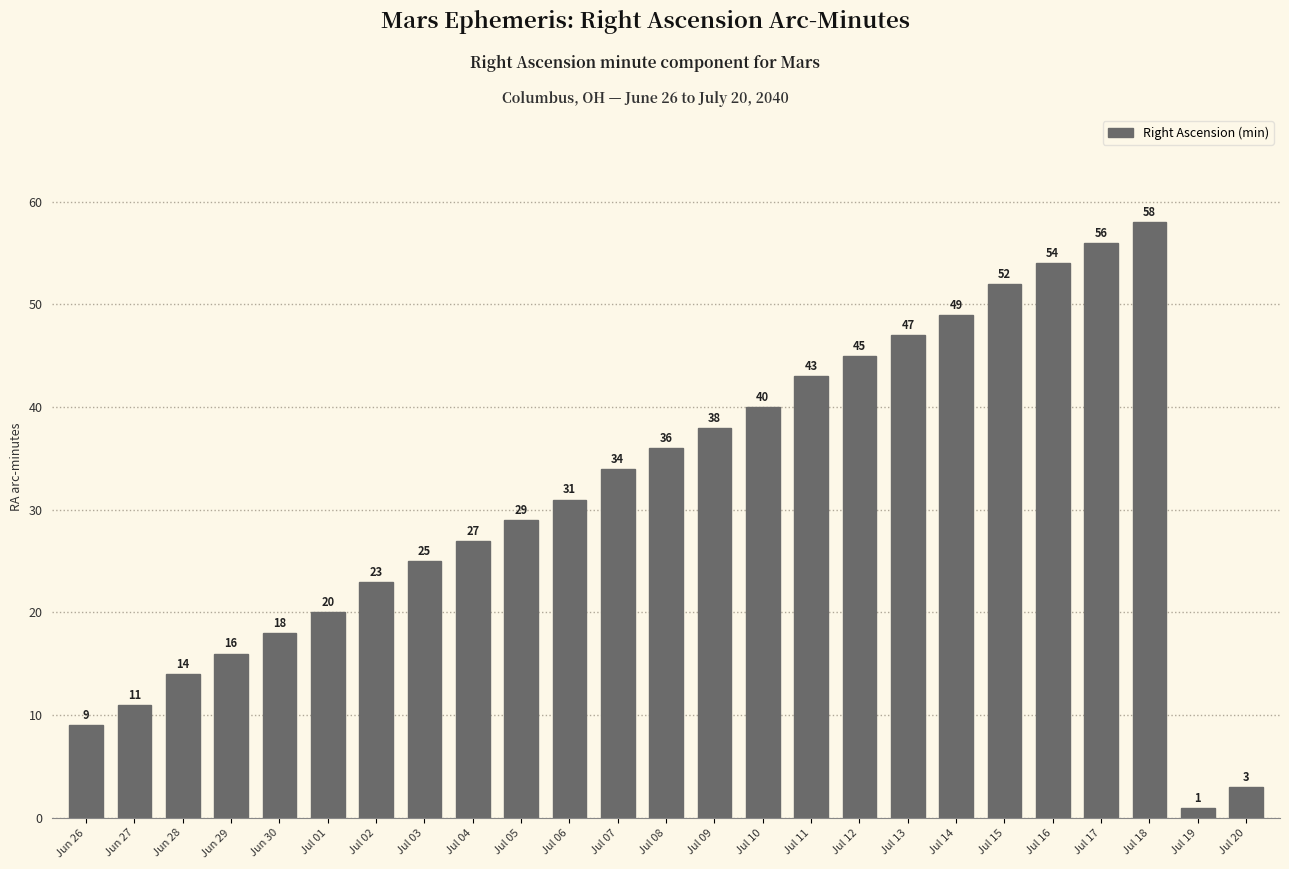

Read the value at Jul 20.

3